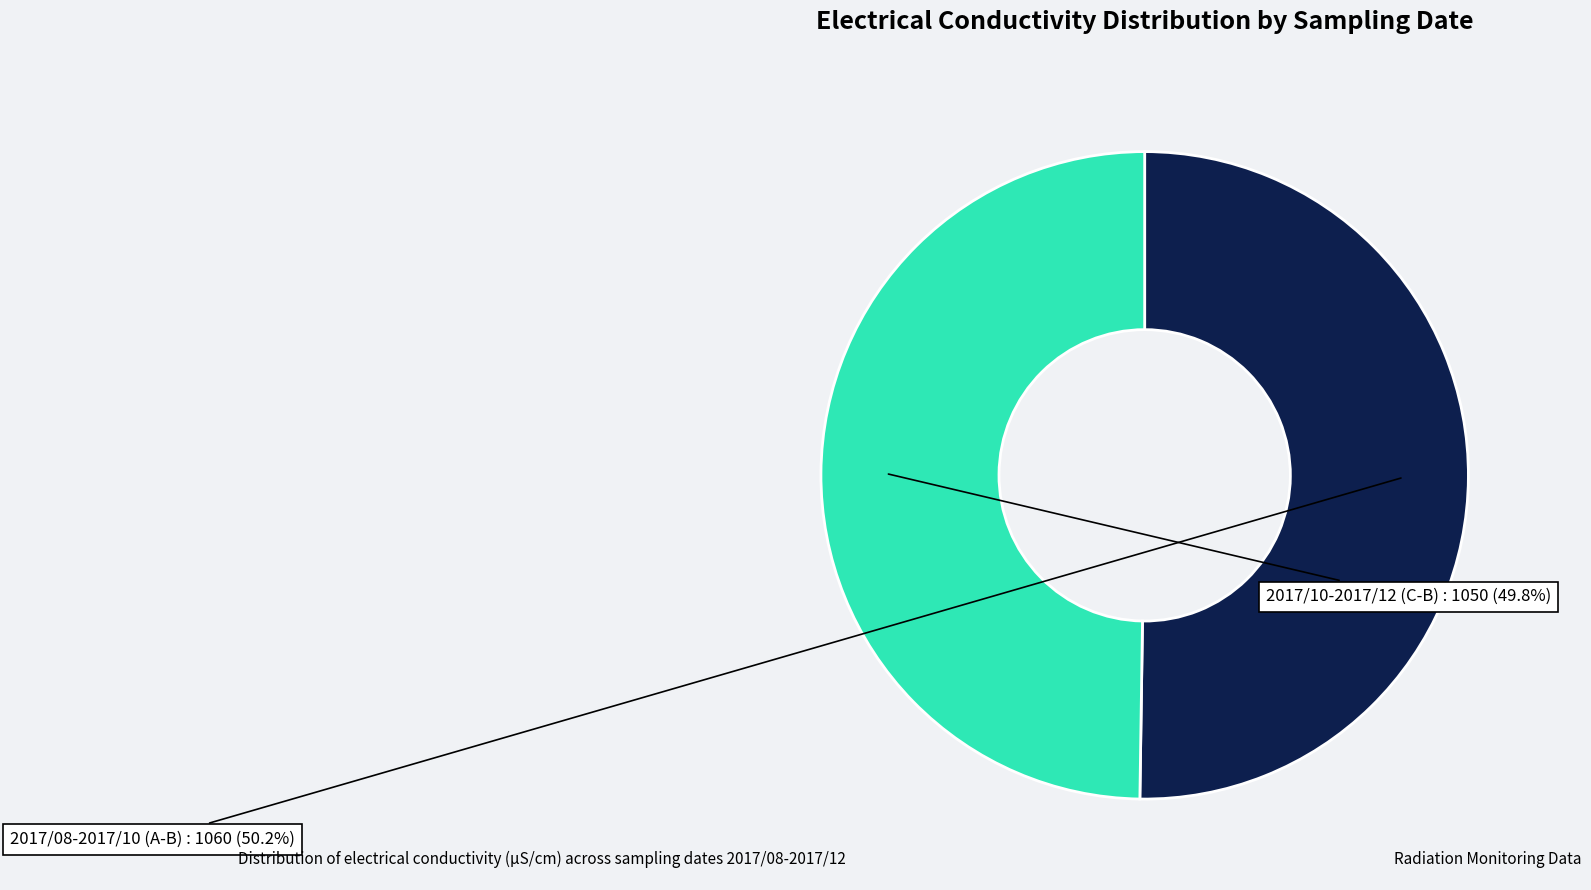

How many slices are in this pie chart?

2